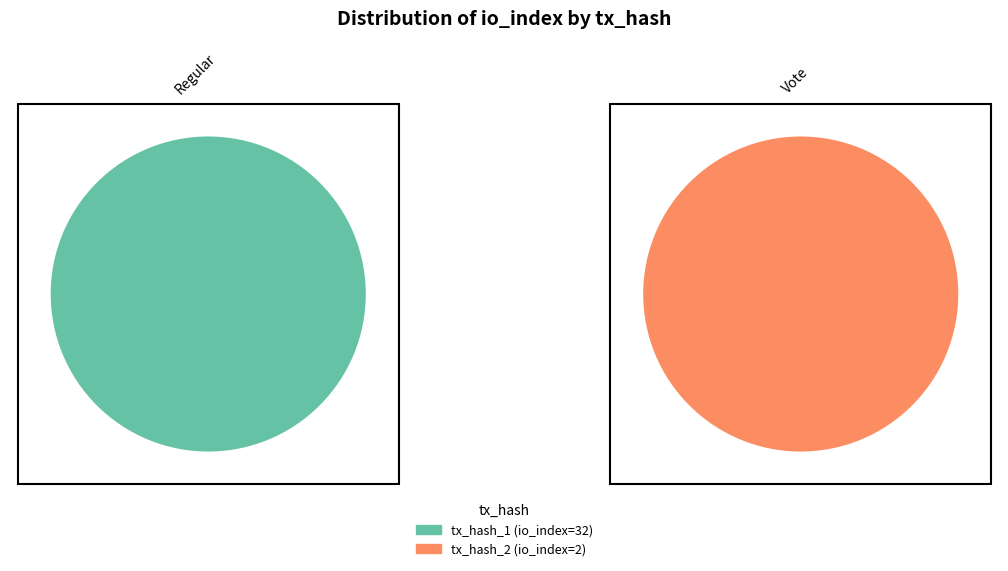

The tx_hash_2 slice represents 1% of the pie. True or false?

False